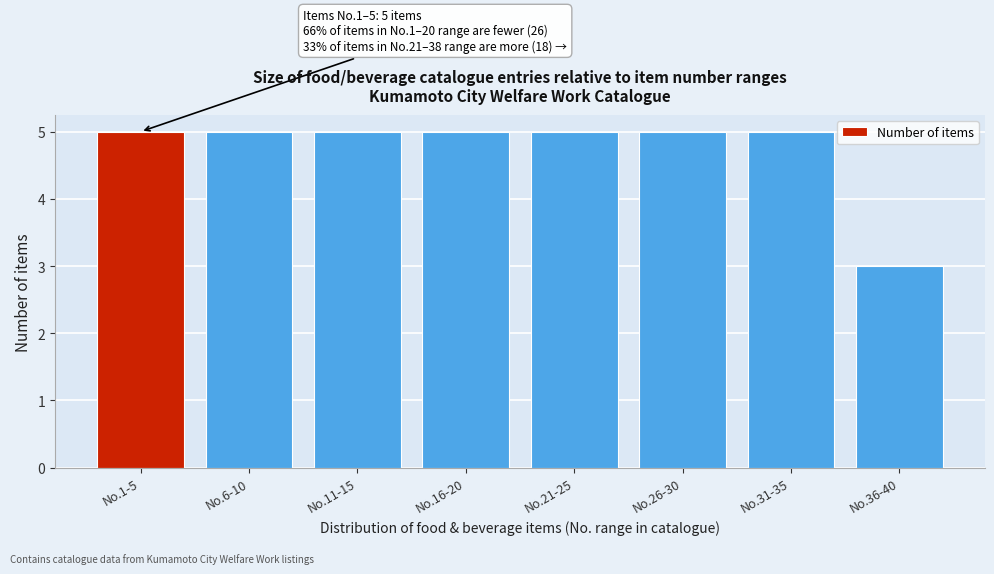

Reading right to left, what are all the values shown in this chart?

3	5	5	5	5	5	5	5